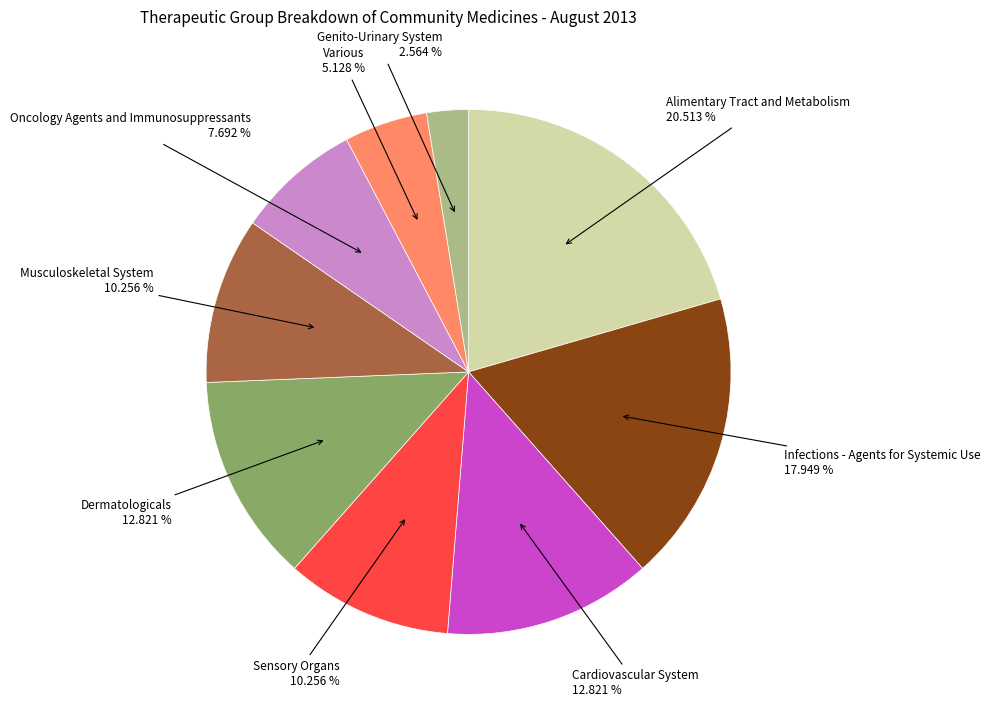

True or false: Musculoskeletal System accounts for 10% of the total.

True